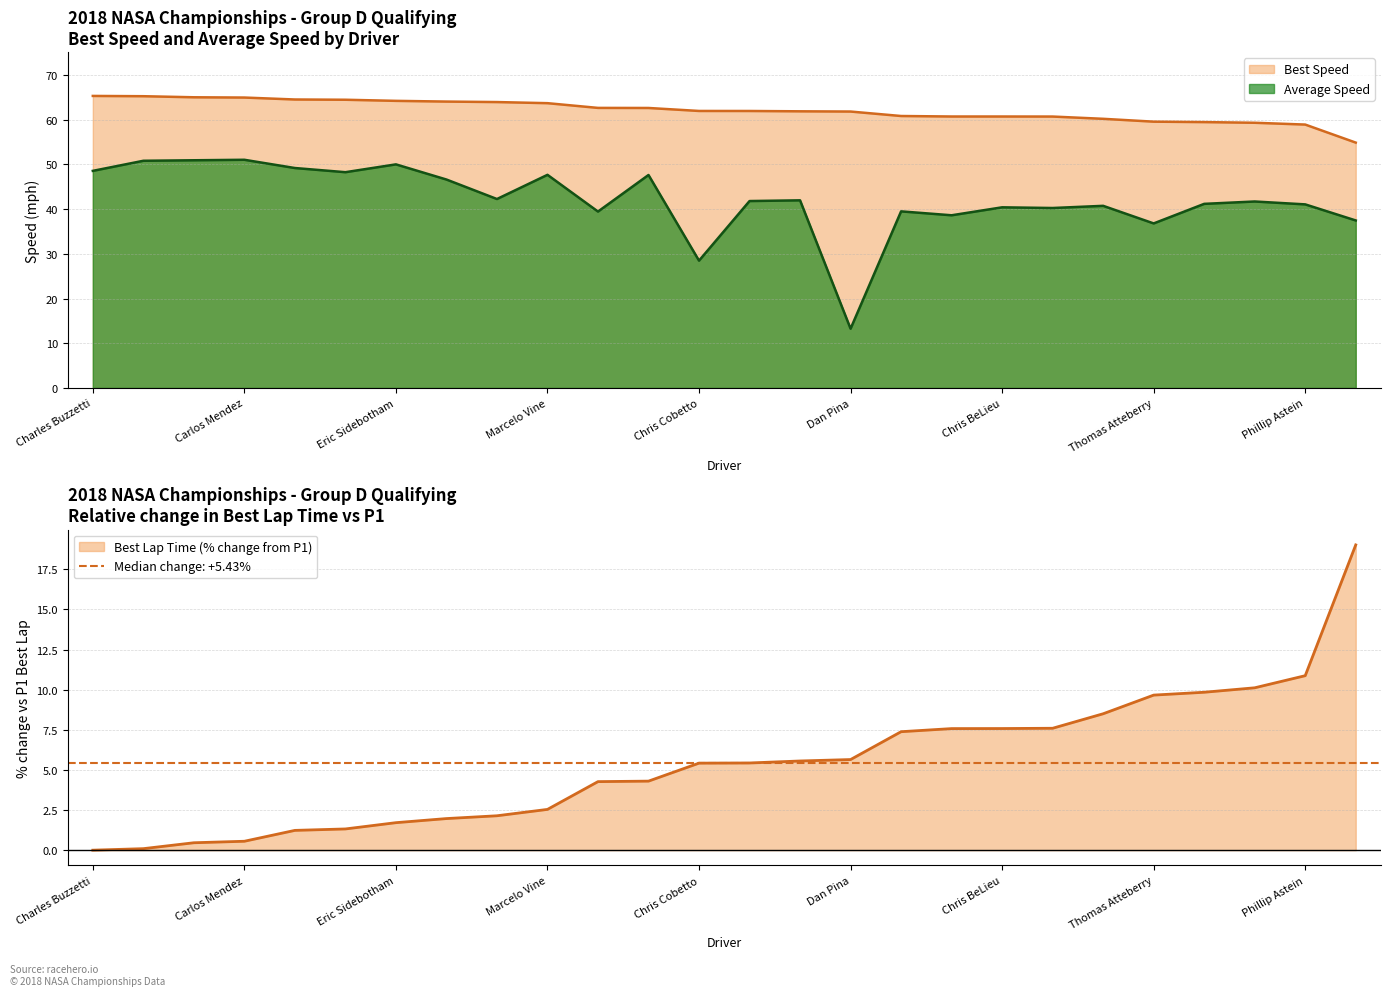

Read the Best Speed value at Michael Cooper.

60.8